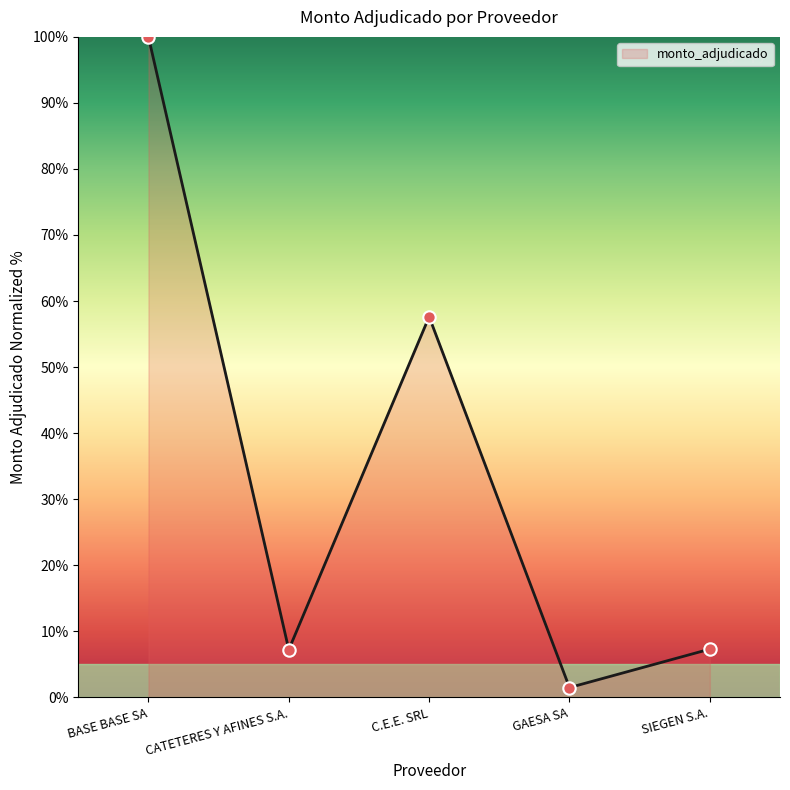

What is the change in value from GAESA SA to SIEGEN S.A.?

+5.8